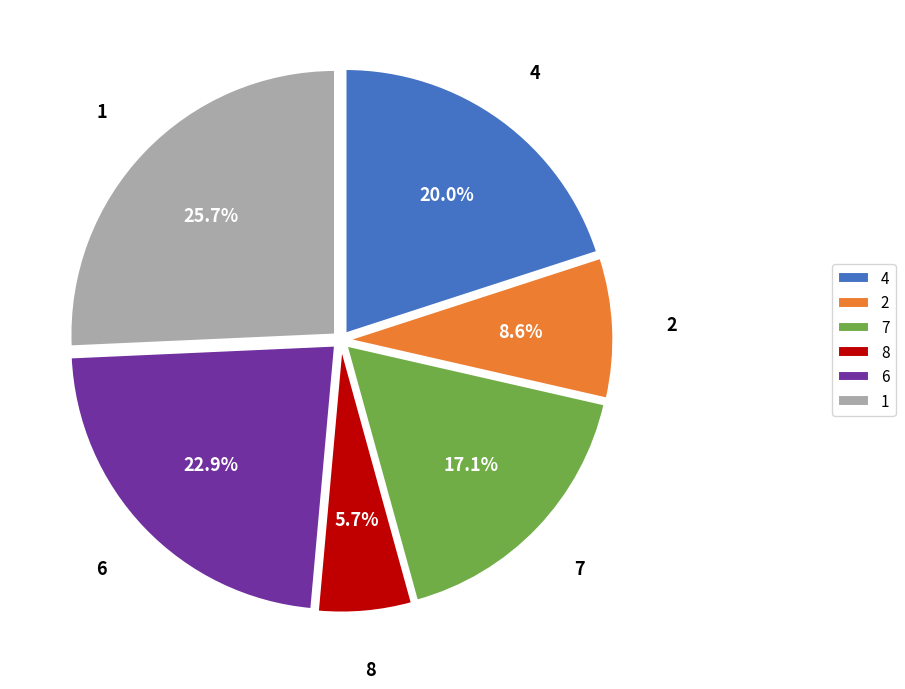

What percentage is the 1 slice, to the nearest percent?

26%